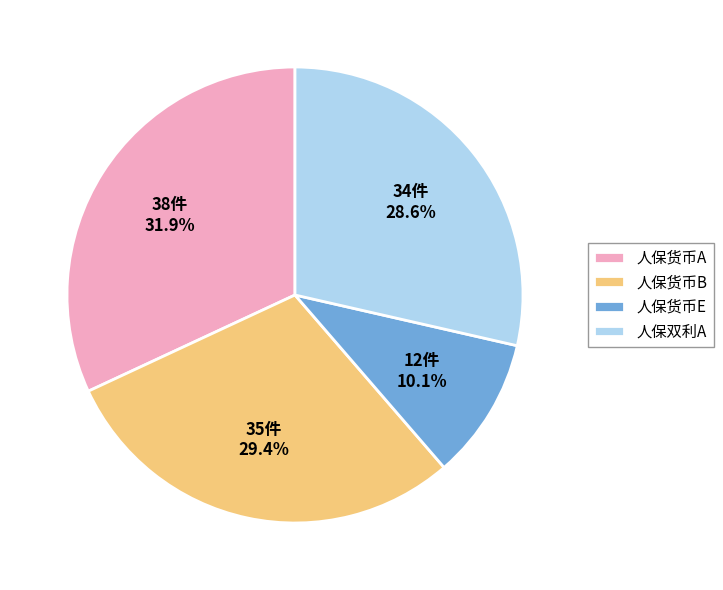

Is there any slice that represents more than half of the pie?

No